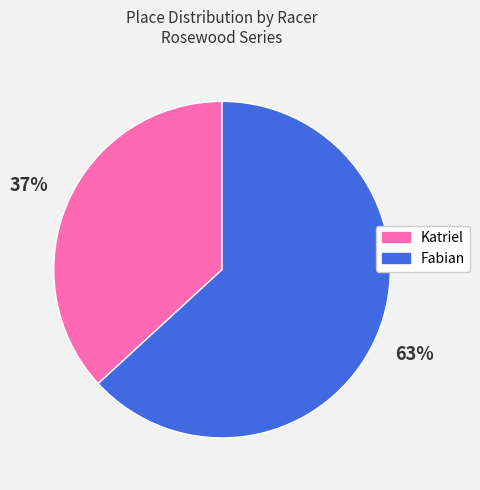

Combined, do Fabian and Katriel account for over 50%?

Yes